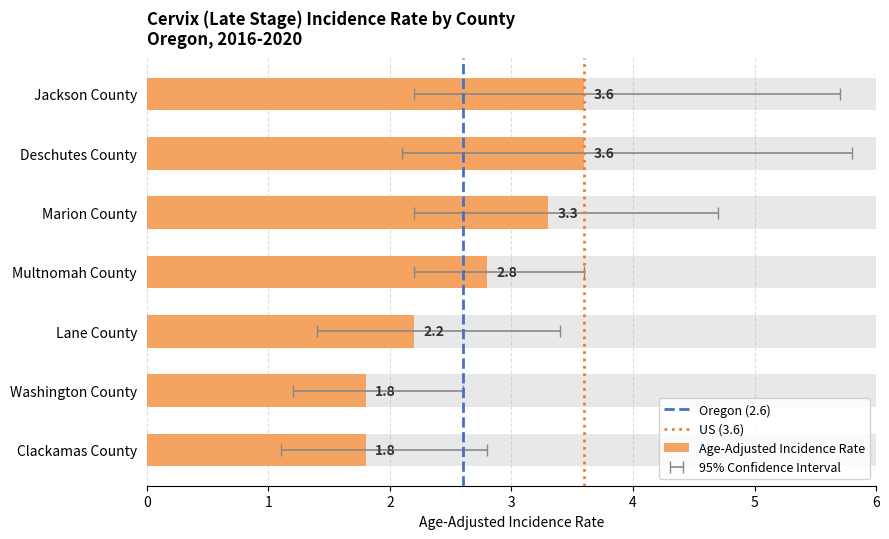

At which category is the sum across all series the highest?

Jackson County